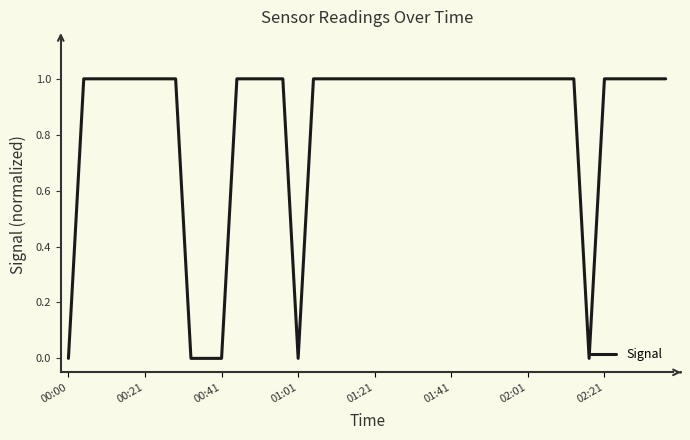

How many lines are shown in the chart?

1